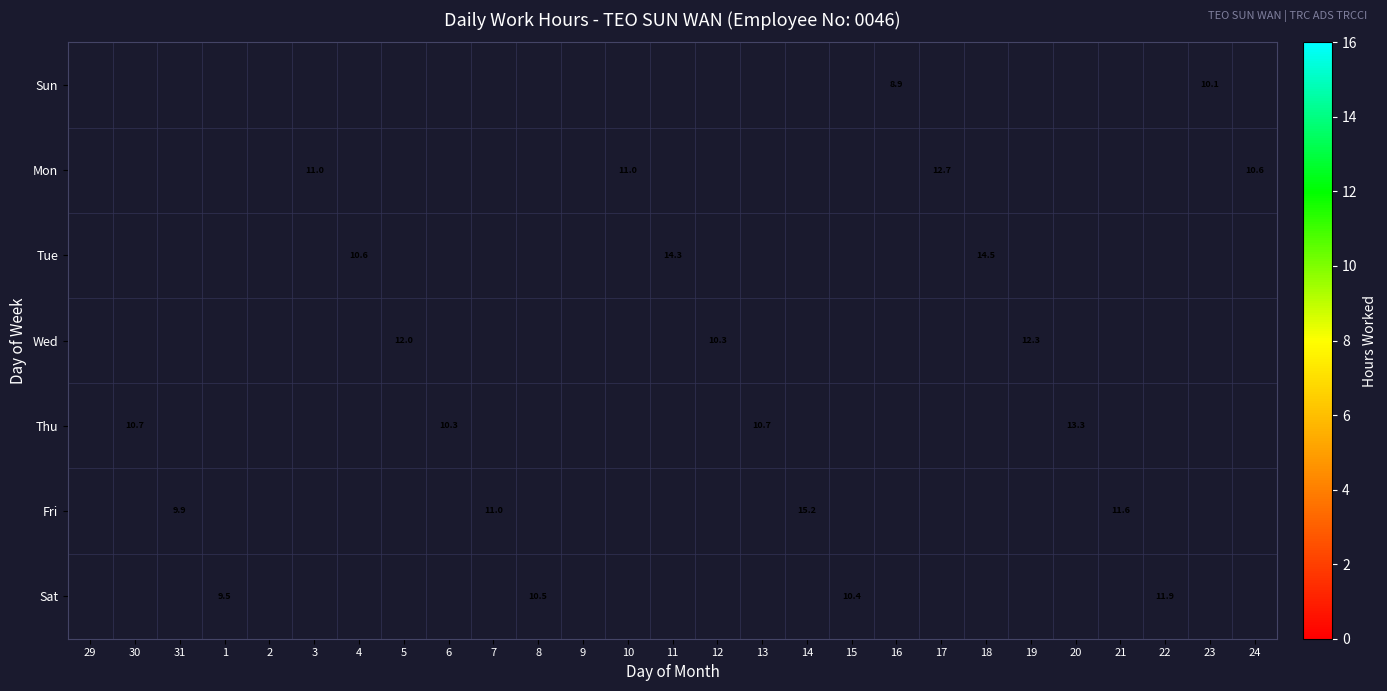

How many series are shown in this chart?

7